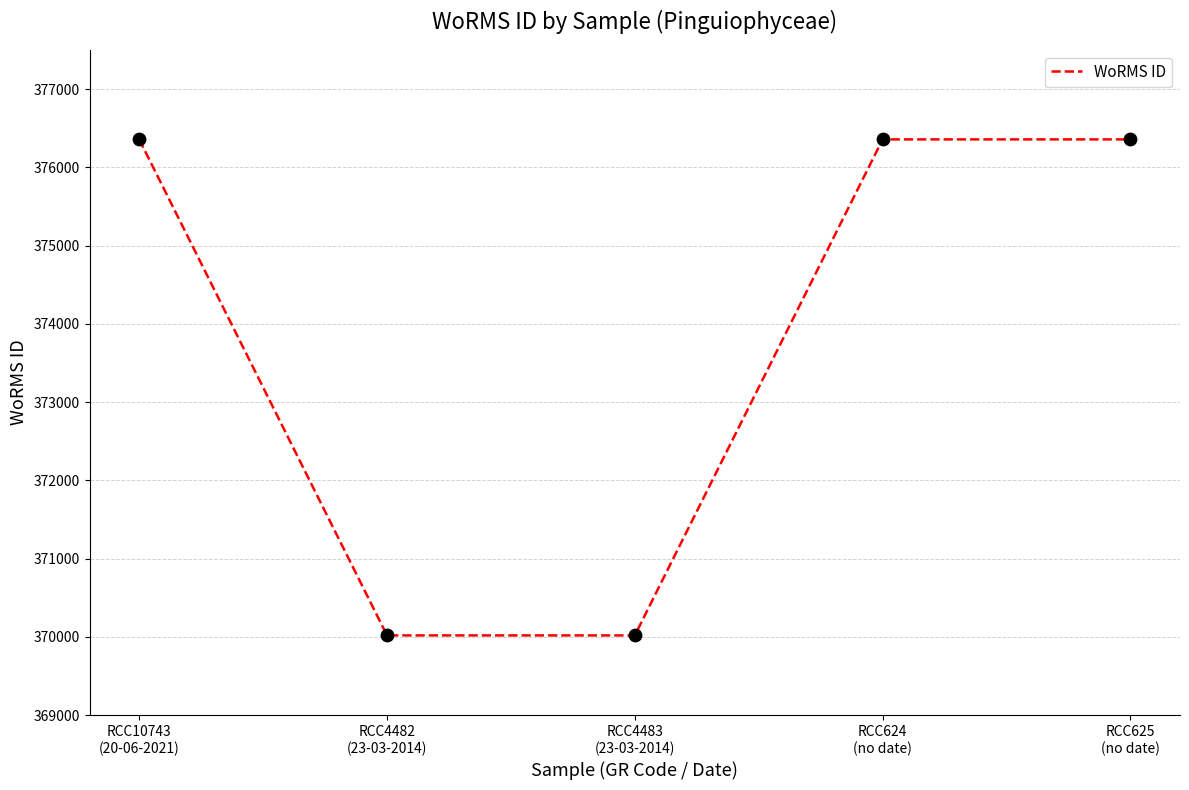

Which has a higher value, RCC625
(no date) or RCC4482
(23-03-2014)?

RCC625
(no date)